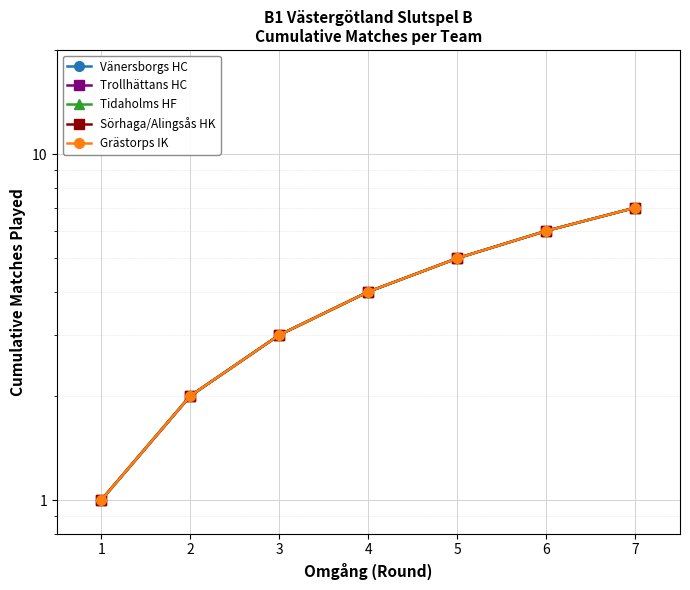

What is the difference between the Grästorps IK values at 7 and 3?

4